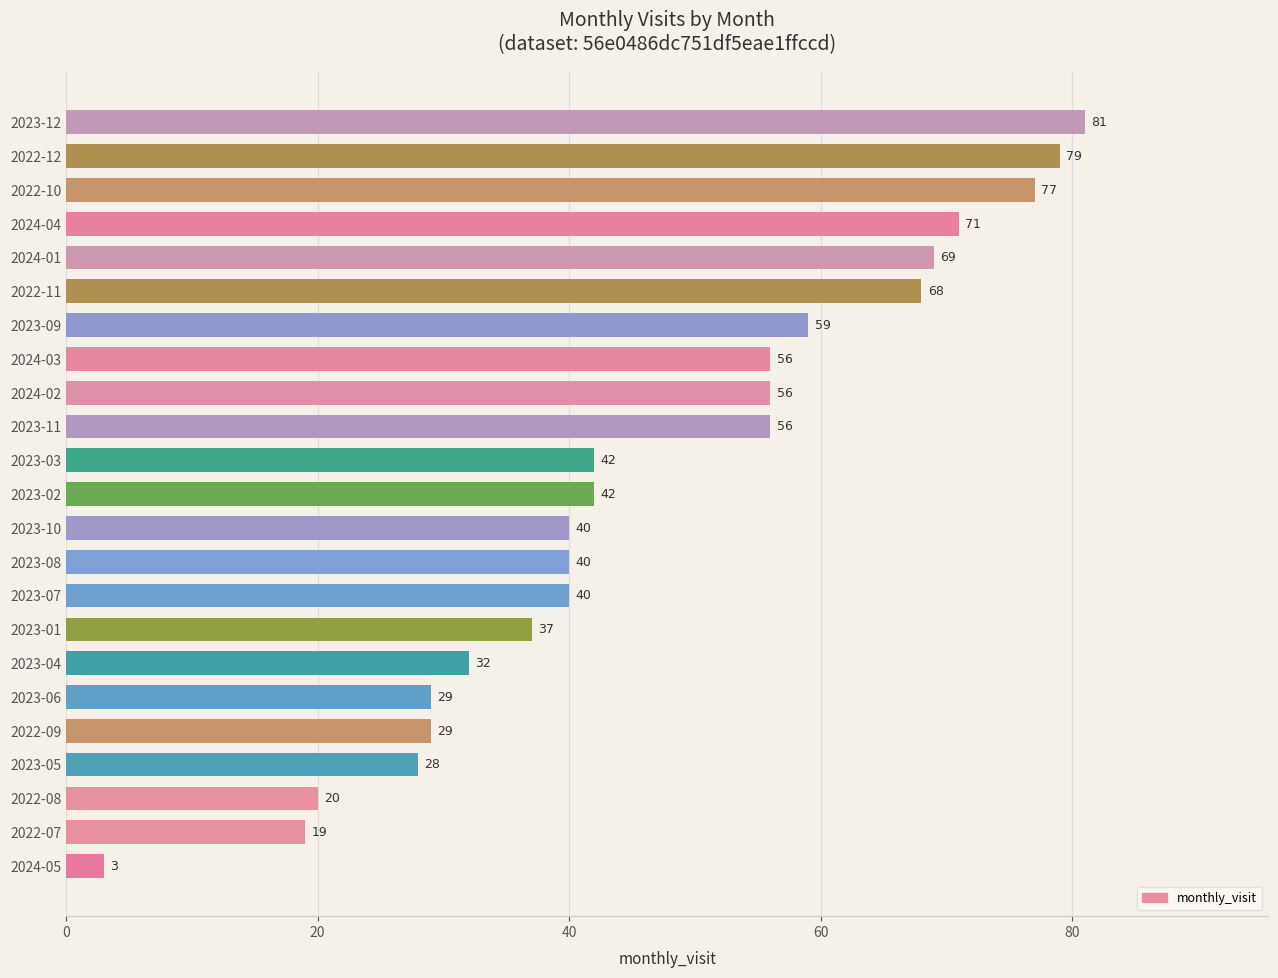

How many data points does each series have?

23